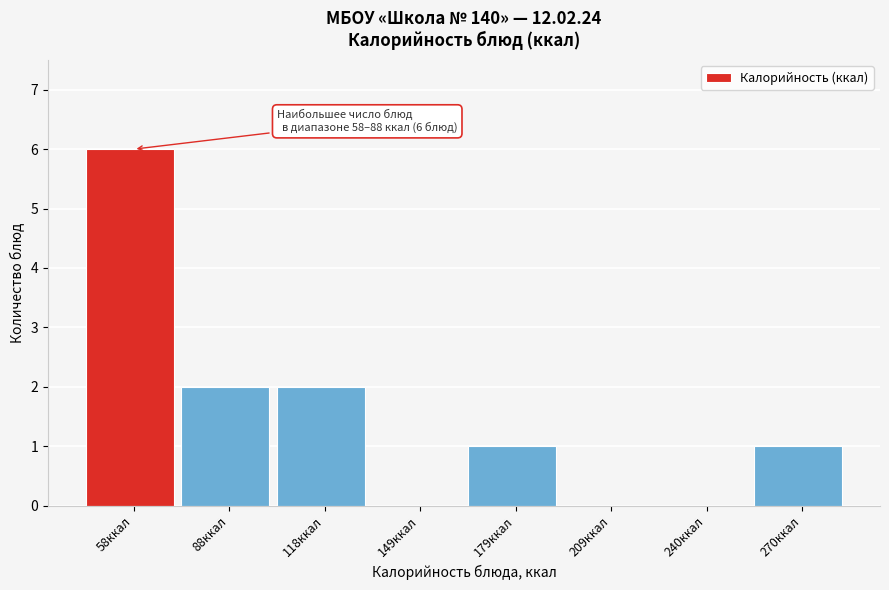

Reading right to left, list all the values displayed in this chart.

270ккал=1	240ккал=0	209ккал=0	179ккал=1	149ккал=0	118ккал=2	88ккал=2	58ккал=6